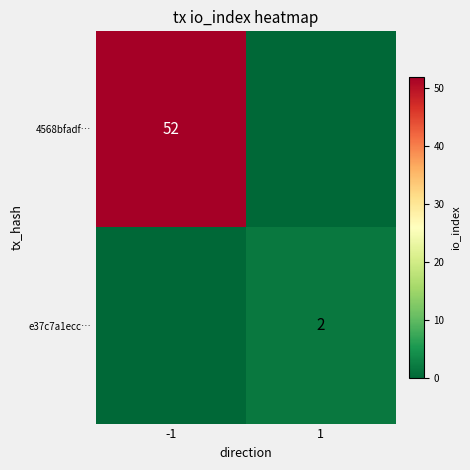

Is it true that e37c7a1ecc… equals 3 at 1?

False